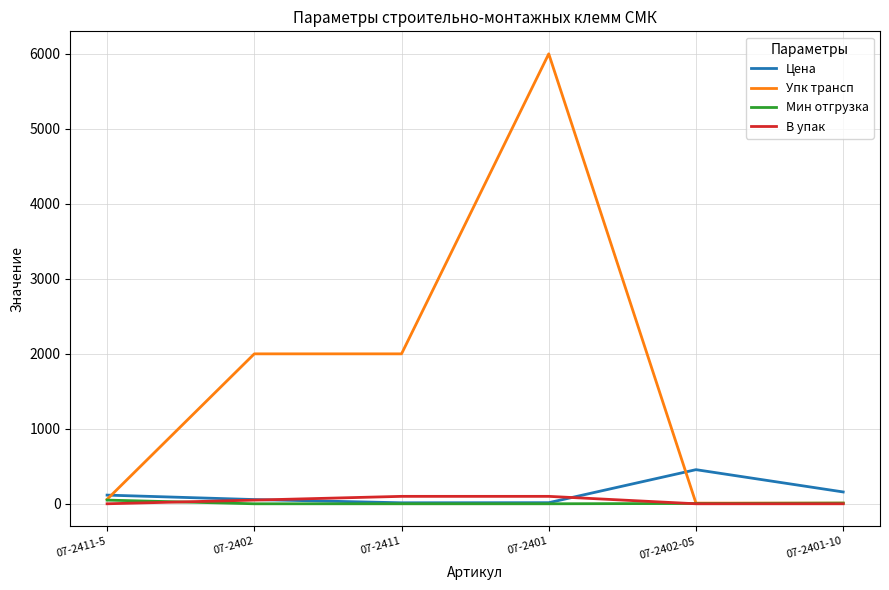

Which category has the highest value across all series?

07-2401